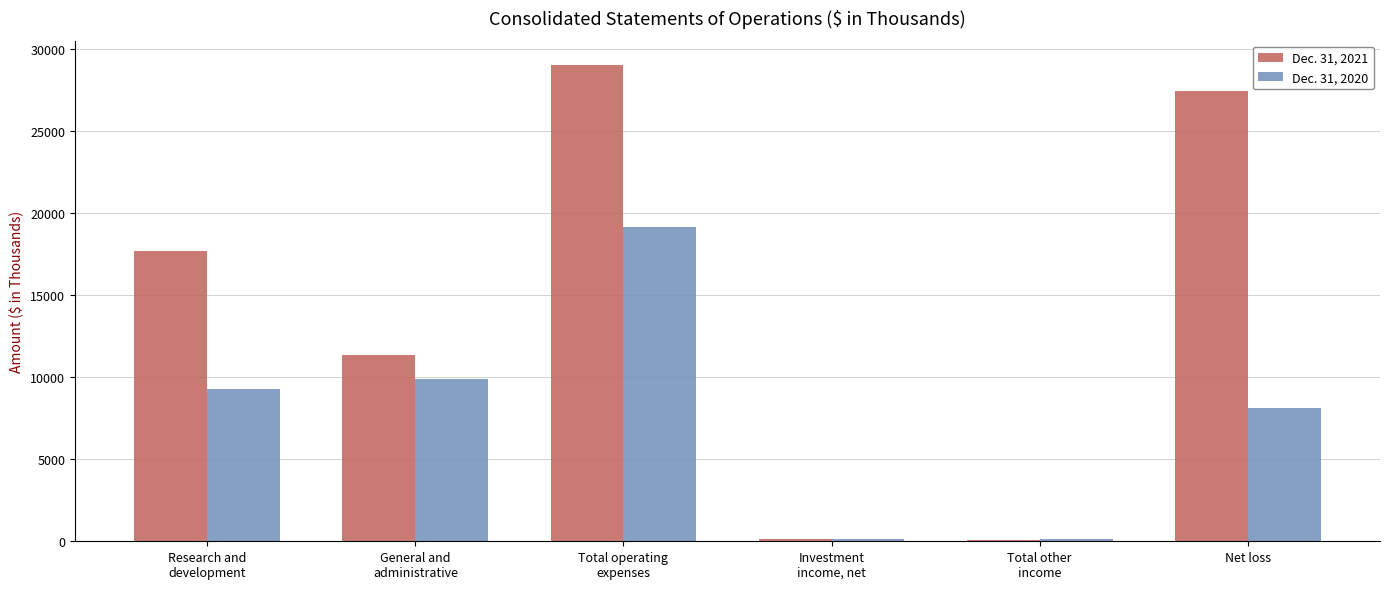

Which series has the largest total across all categories?

Dec. 31, 2021